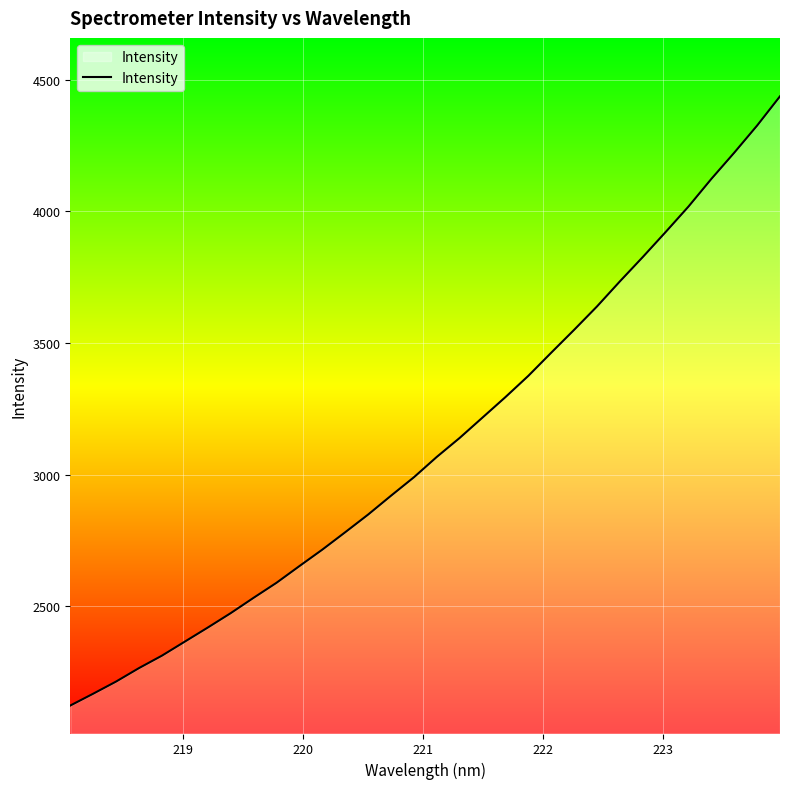

What is the difference between the maximum and minimum values?

2313.8